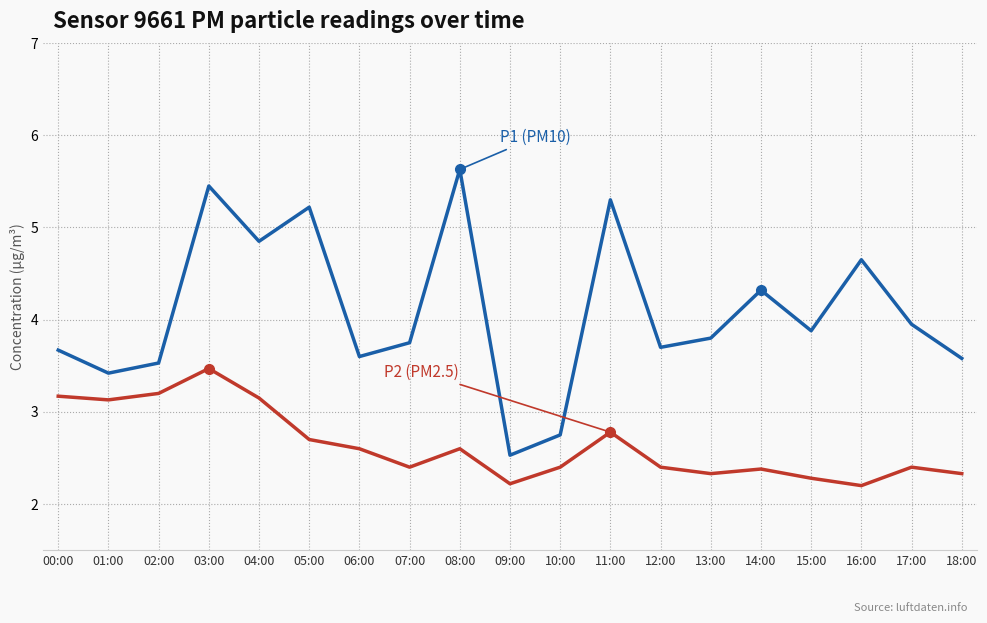

What is the difference between the highest and lowest values at 02:00?

0.3